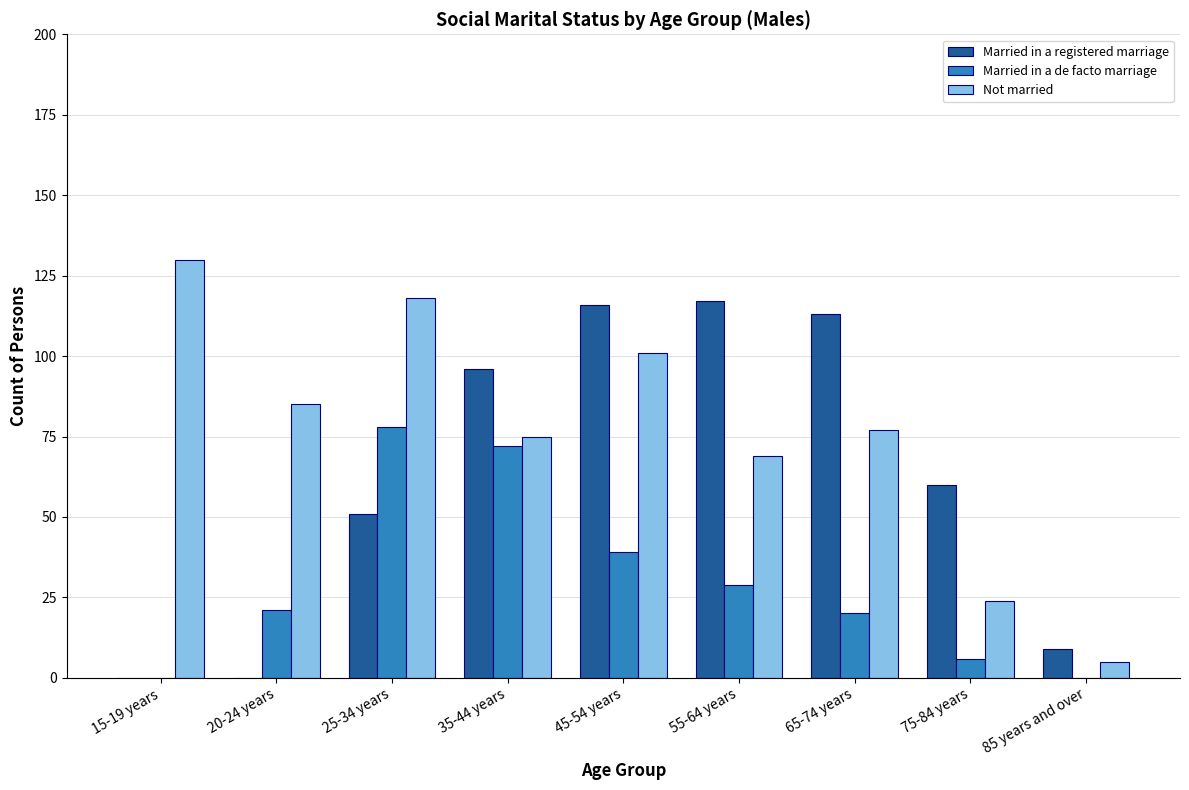

Reading left to right, extract all data points from this chart.

Married in a registered marriage: 15-19 years=0	20-24 years=0	25-34 years=51	35-44 years=96	45-54 years=116	55-64 years=117	65-74 years=113	75-84 years=60	85 years and over=9
Married in a de facto marriage: 15-19 years=0	20-24 years=21	25-34 years=78	35-44 years=72	45-54 years=39	55-64 years=29	65-74 years=20	75-84 years=6	85 years and over=0
Not married: 15-19 years=130	20-24 years=85	25-34 years=118	35-44 years=75	45-54 years=101	55-64 years=69	65-74 years=77	75-84 years=24	85 years and over=5